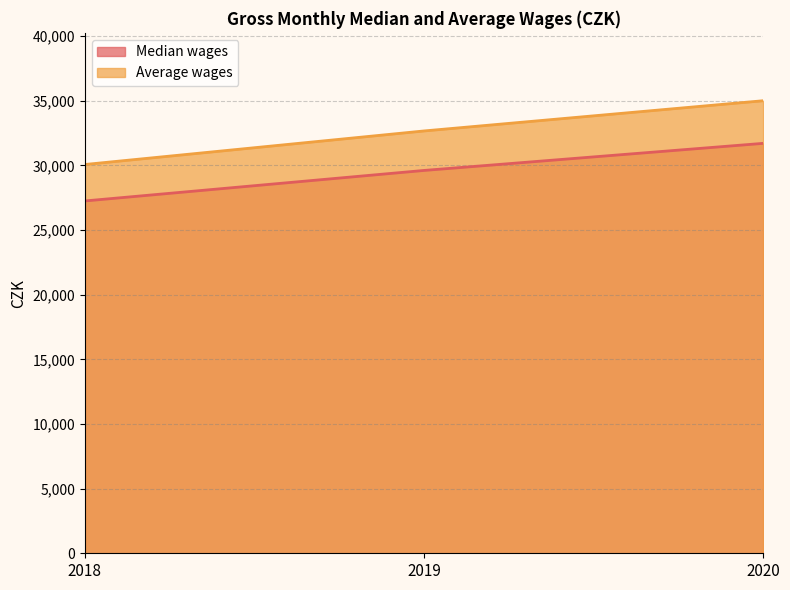

How many lines are shown in the chart?

2